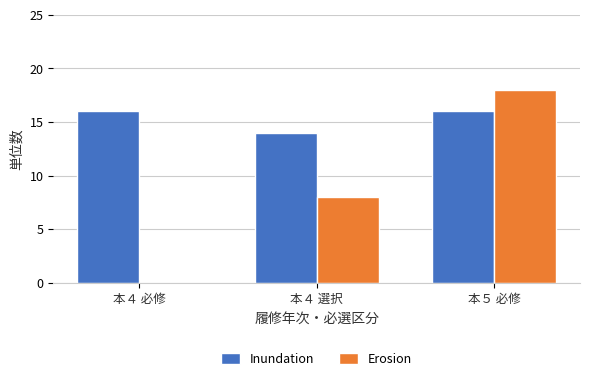

True or false: Erosion has a value of 8 at 本４ 選択.

True